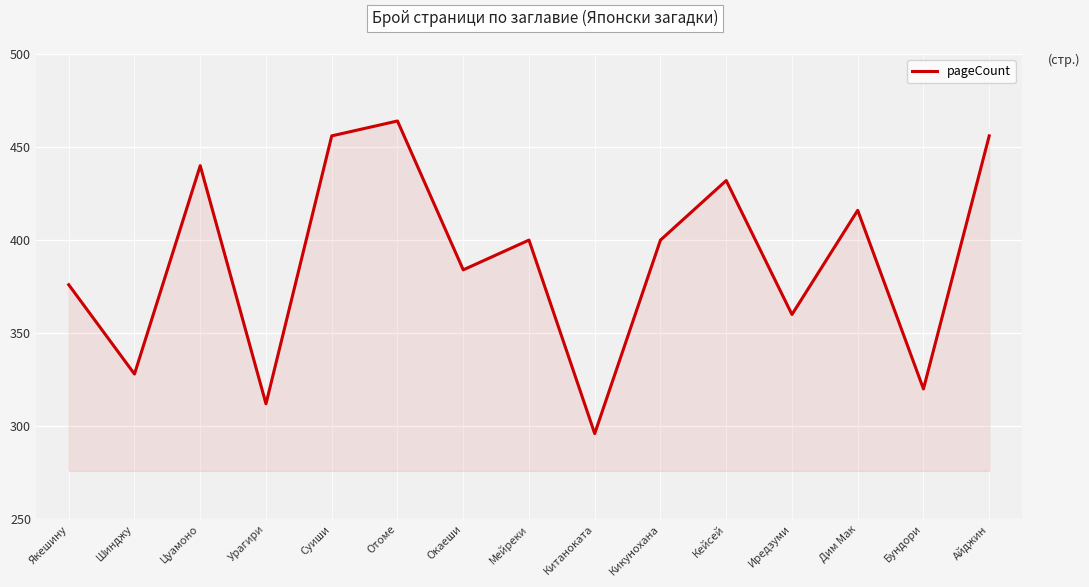

What position from the left is Кейсей?

11